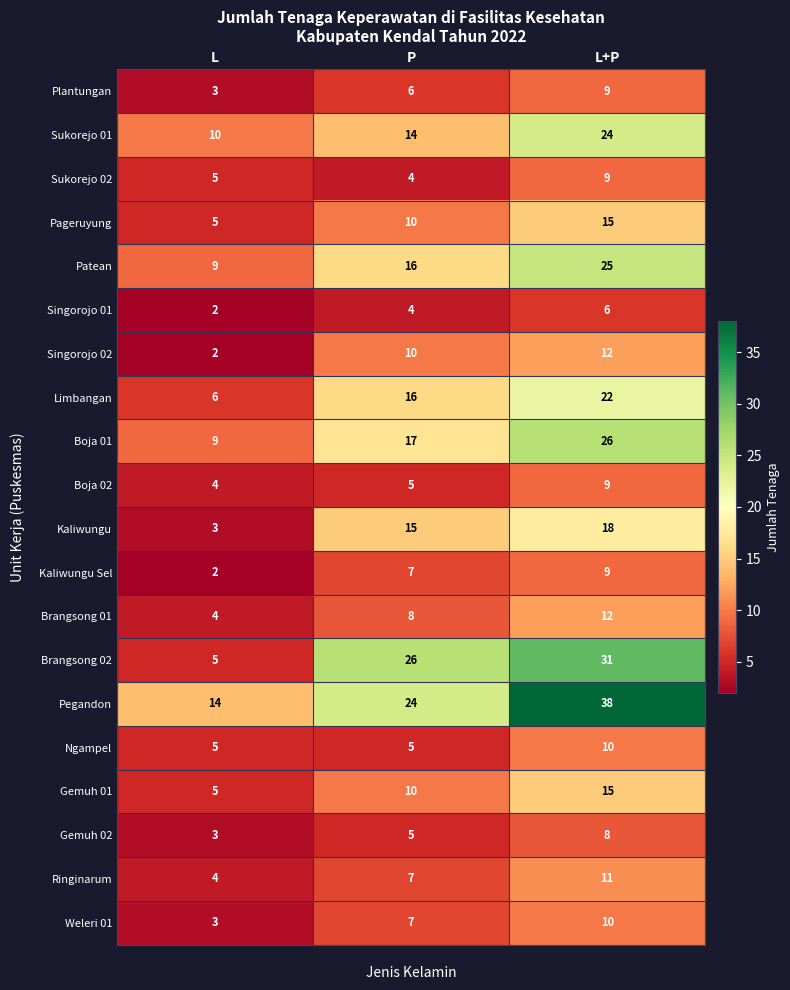

Rank the categories by Boja 02 value from highest to lowest.

L+P, P, L